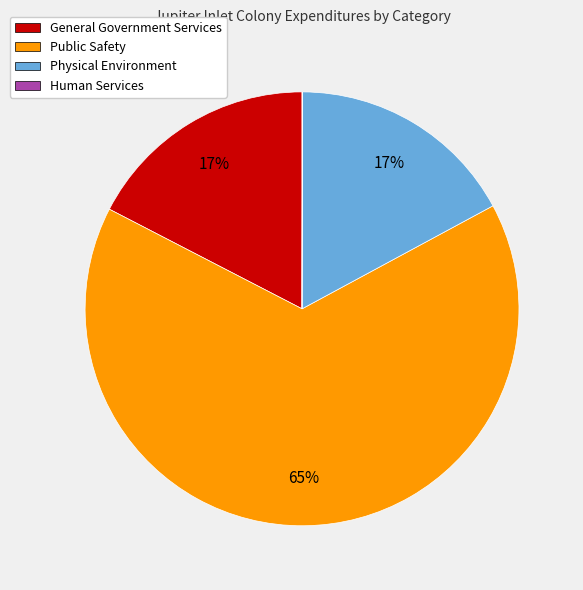

Is the sum of Physical Environment and General Government Services greater than half?

No